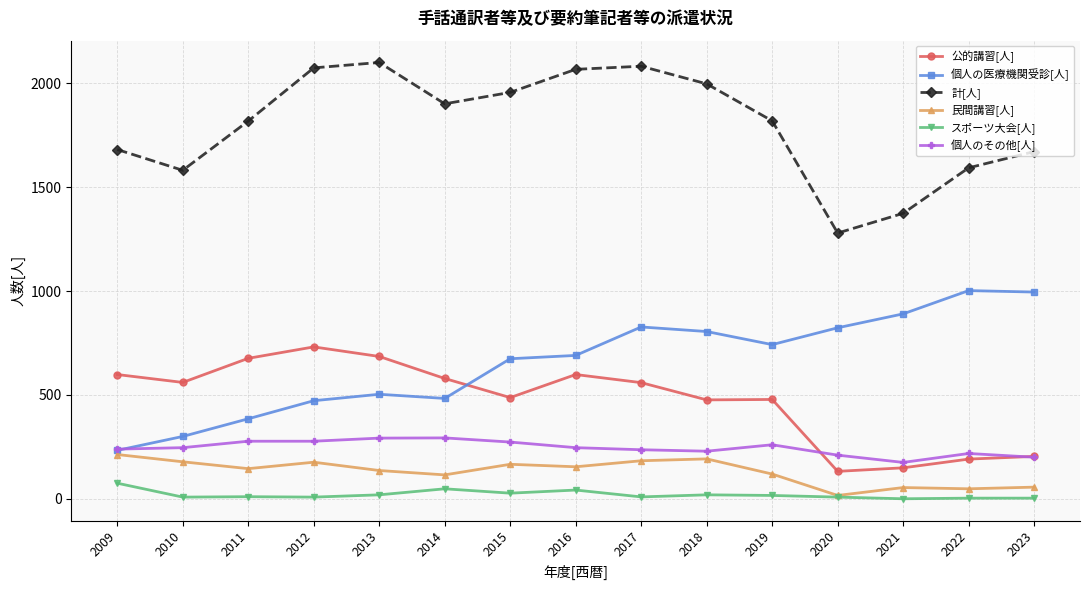

True or false: 個人の医療機関受診[人] and 計[人] cross at least once.

False